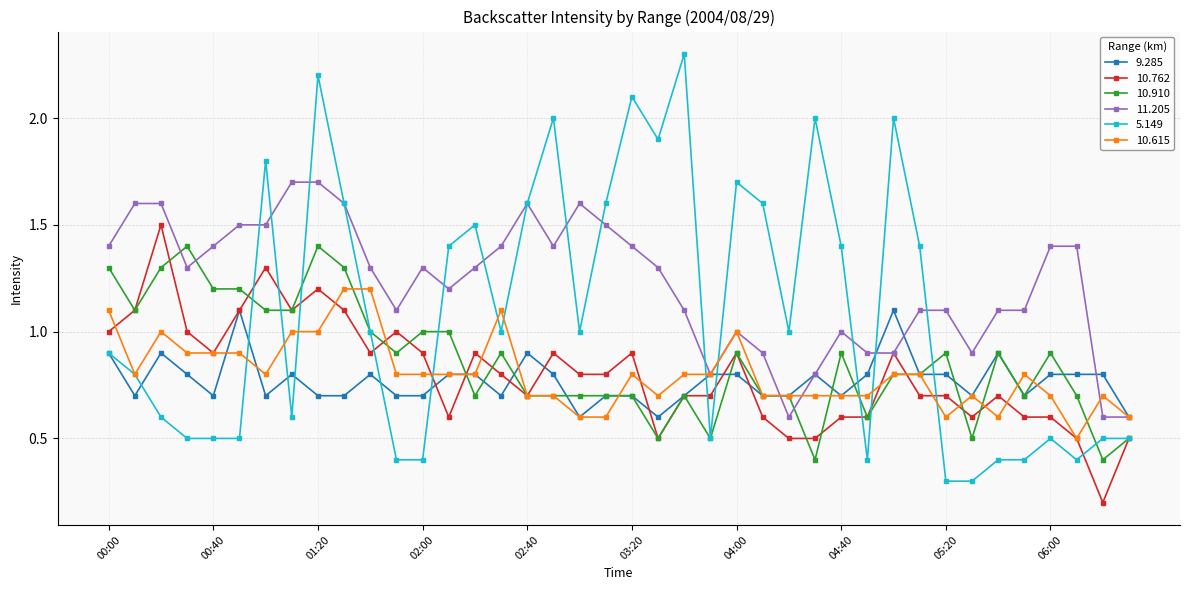

Which series has the largest range (max minus min)?

5.149